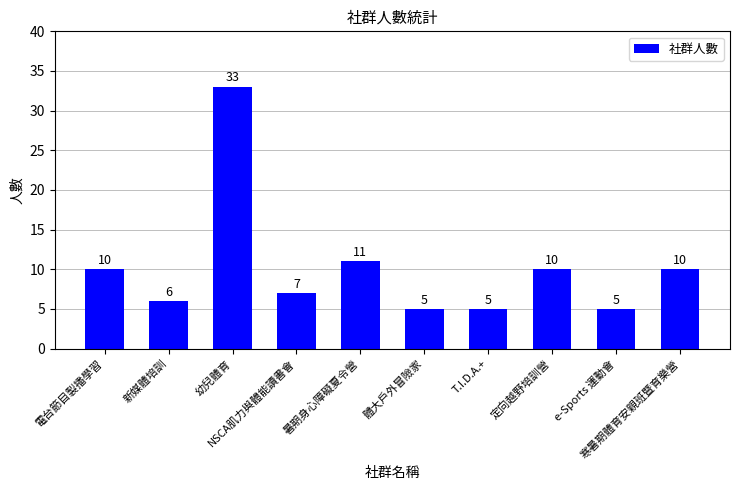

Read the value at 新媒體培訓.

6